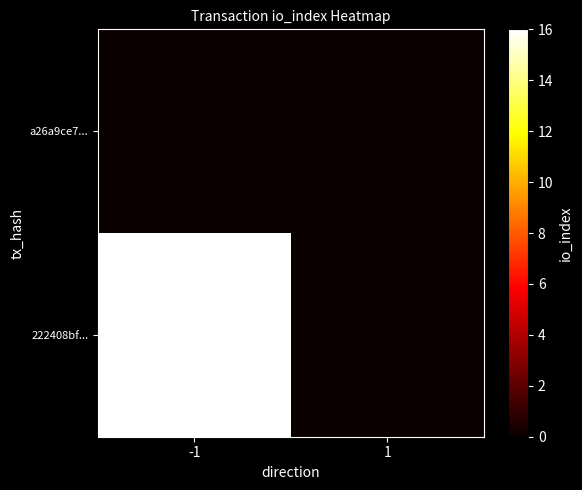

Reading left to right, list all the values displayed in this chart.

a26a9ce7...: -1=0	1=0
222408bf...: -1=16	1=0